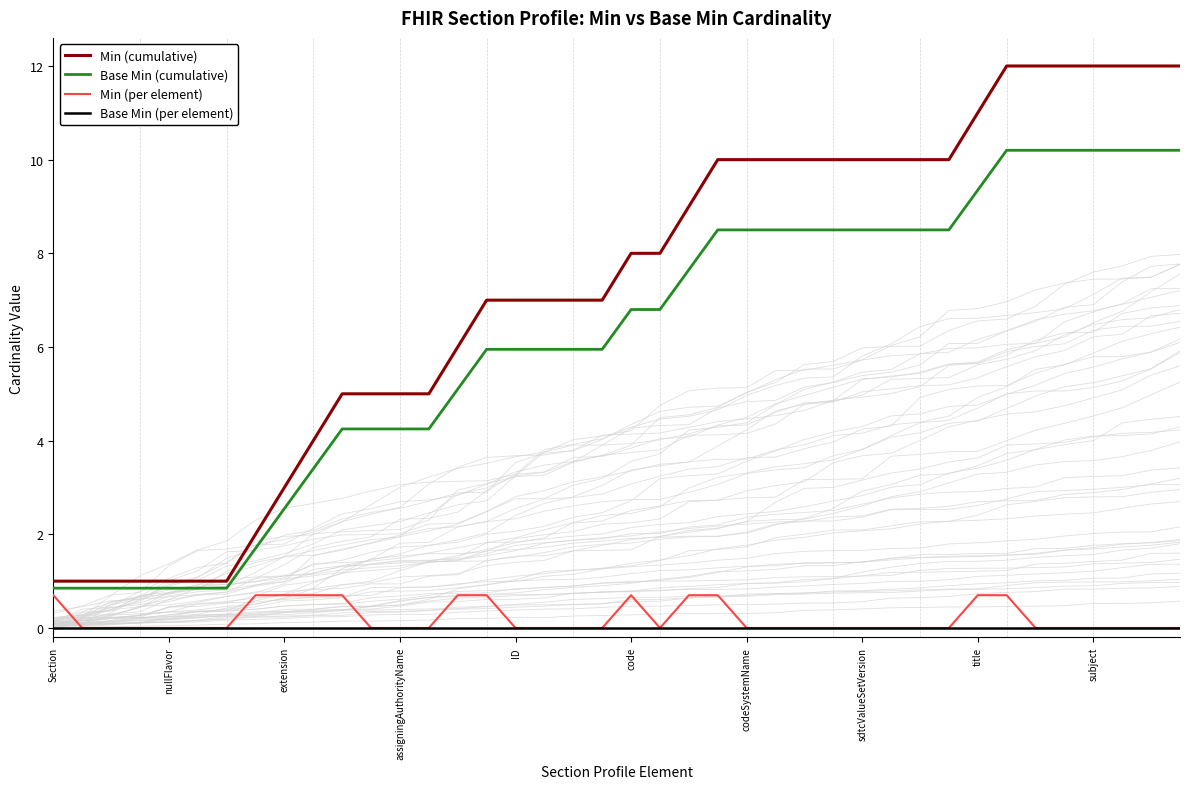

Rank the series by their maximum value, from highest to lowest.

Min (cumulative), Base Min (cumulative), Min (per element), Base Min (per element)